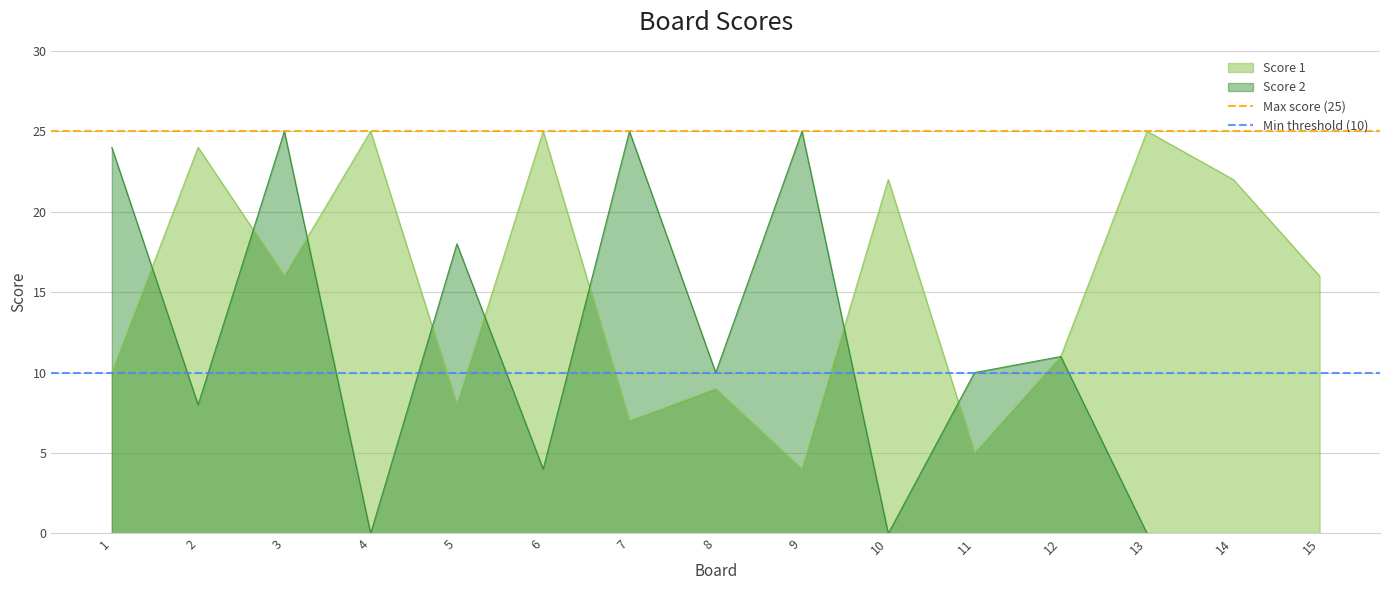

Is the value of Score 2 at 9 greater than the value of Score 1 at 1?

Yes